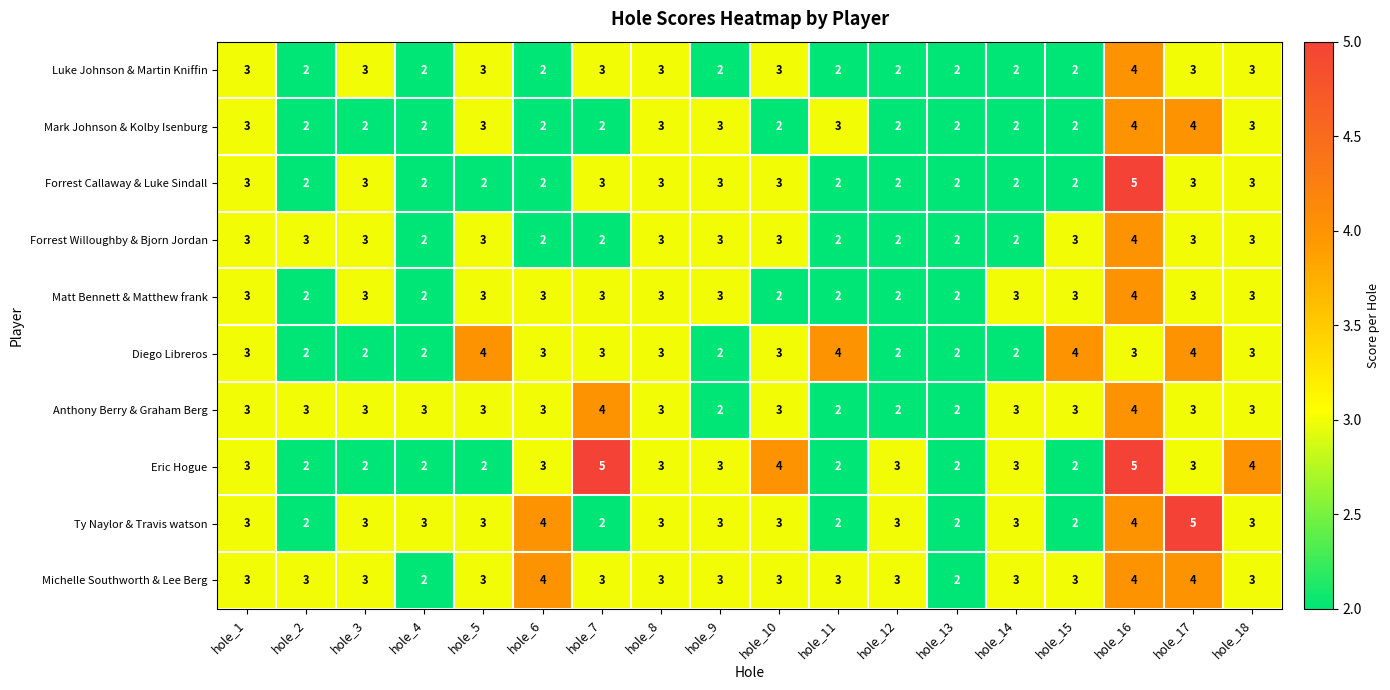

What is the sum of all Diego Libreros values?

51